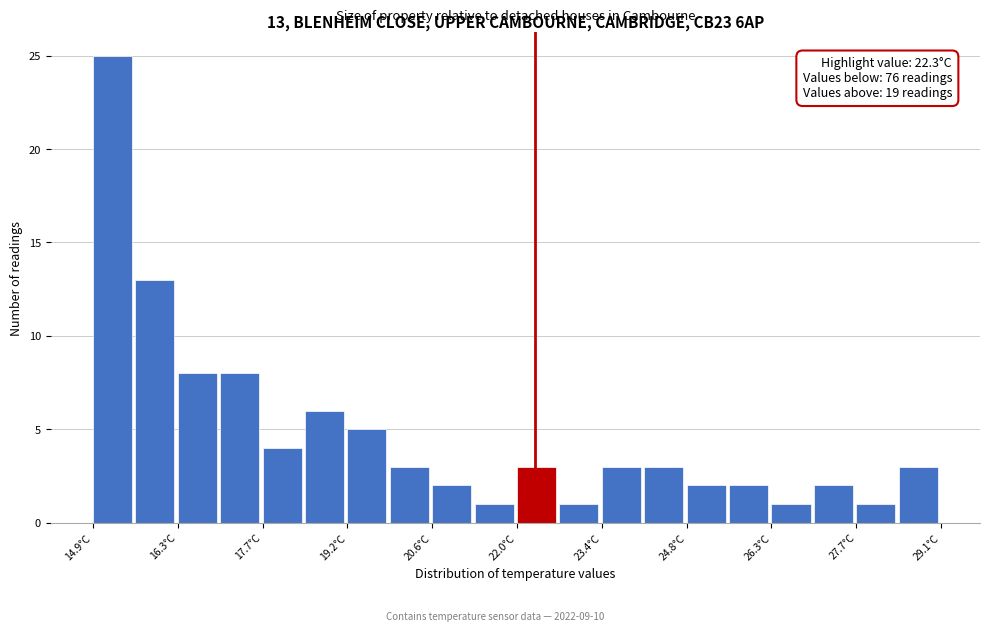

Around what value on the x-axis is the tallest bar? Give the approximate position of its centre, as read against the axis.

15.2